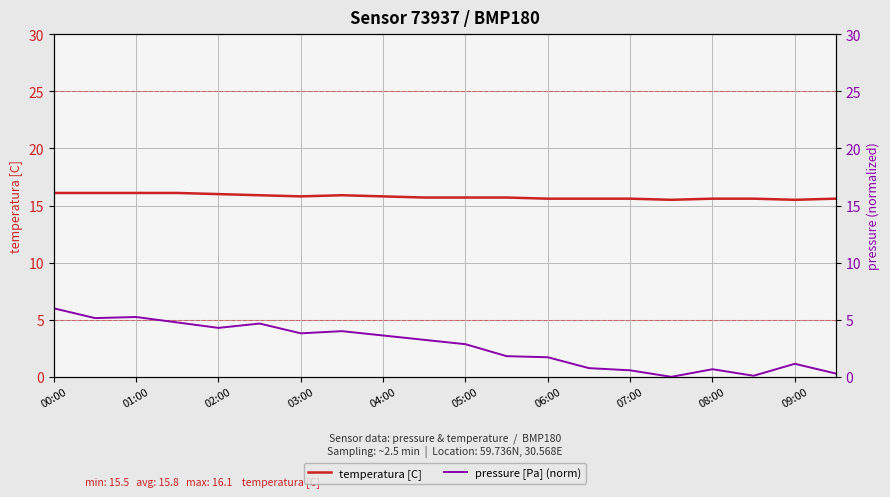

Does the chart display data point markers on the line(s)?

No